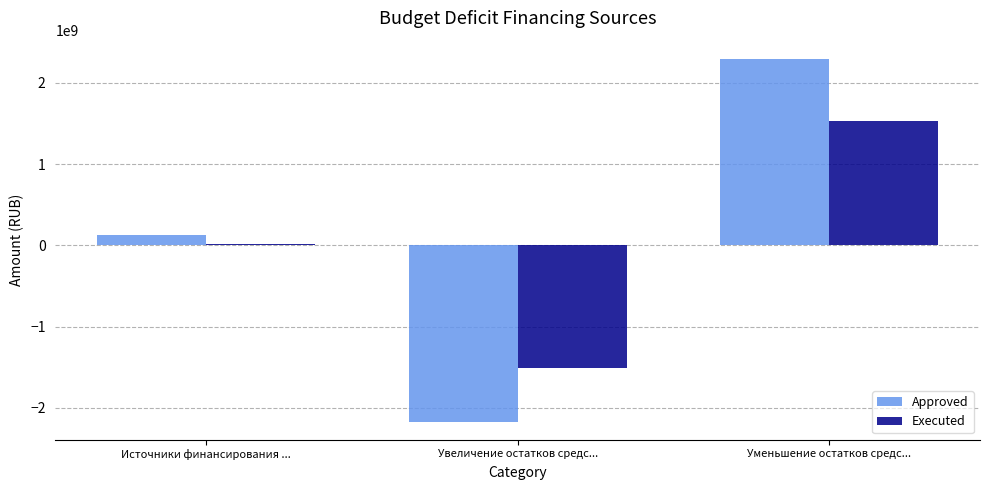

At which label does Approved reach its minimum?

Увеличение остатков средс...